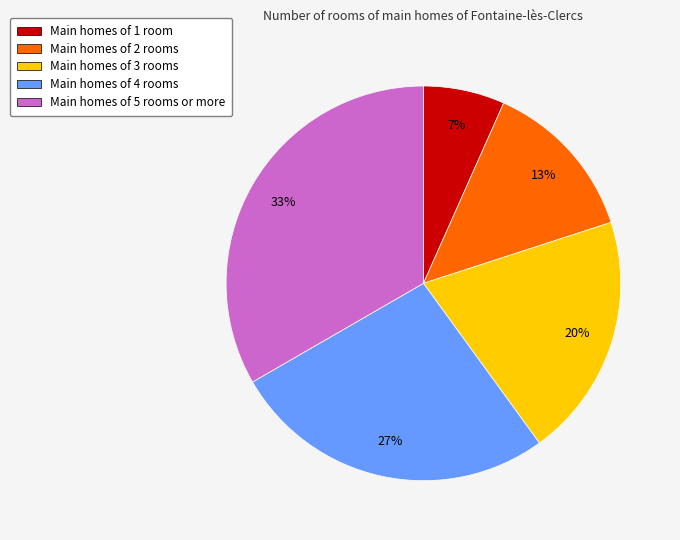

Is the sum of Main homes of 3 rooms and Main homes of 1 room greater than half?

No